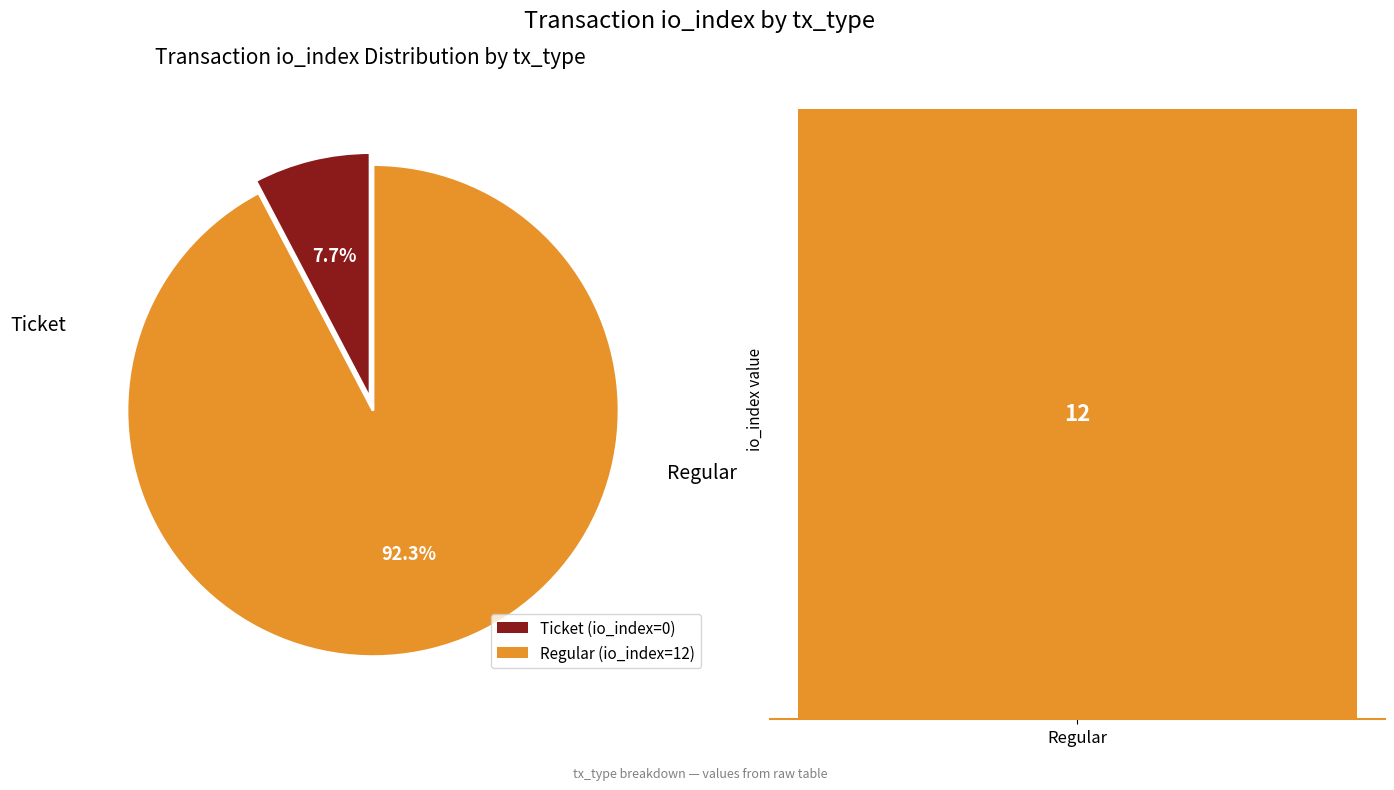

Is it true that Ticket is 1% of the pie?

False